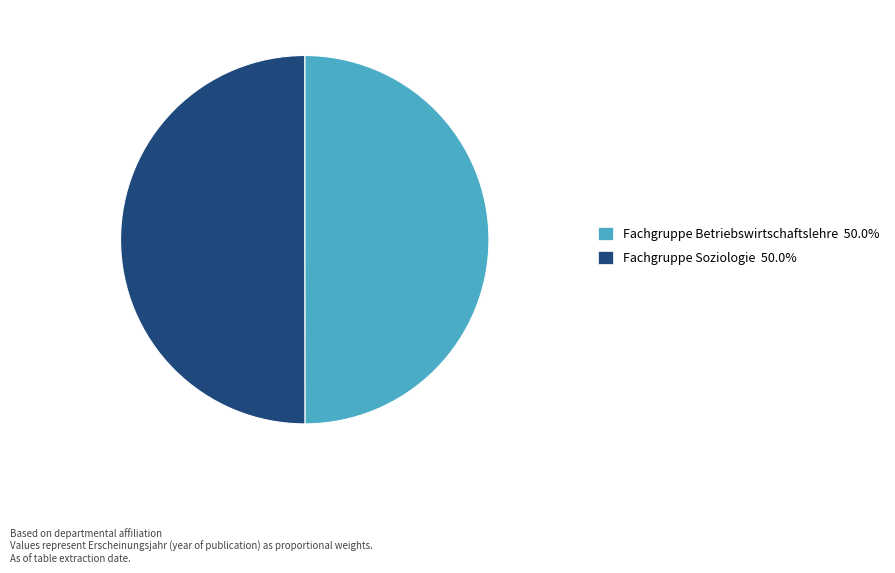

Is it true that Fachgruppe Soziologie is 61% of the pie?

False